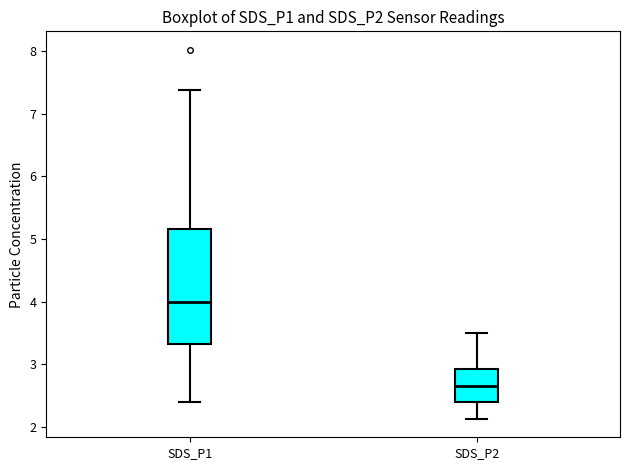

Reading left to right, read every box against the y-axis: the position of its median line, the range the box covers, and the ends of its whiskers. The values are not printed on the chart, so give them approximately, as read against the axis.

SDS_P1: median 4.0, box 3.3 to 5.2, whiskers 2.4 to 7.4
SDS_P2: median 2.7, box 2.4 to 2.9, whiskers 2.1 to 3.5